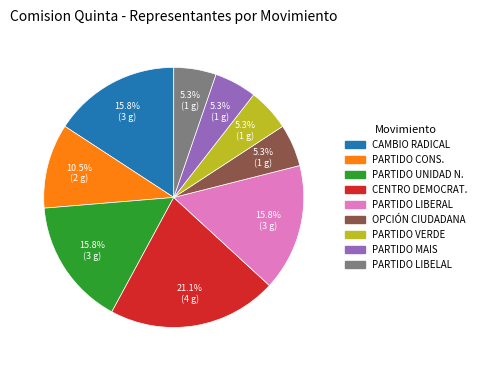

Is there any slice that represents more than half of the pie?

No